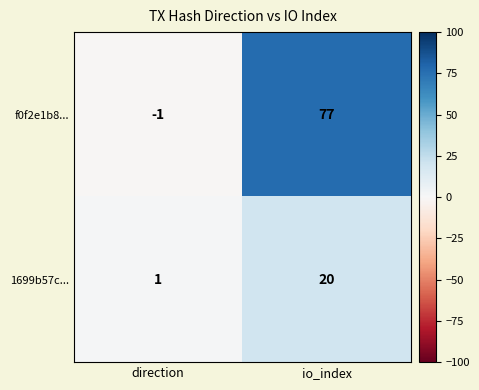

List the series in order of their overall mean, highest first.

f0f2e1b8..., 1699b57c...